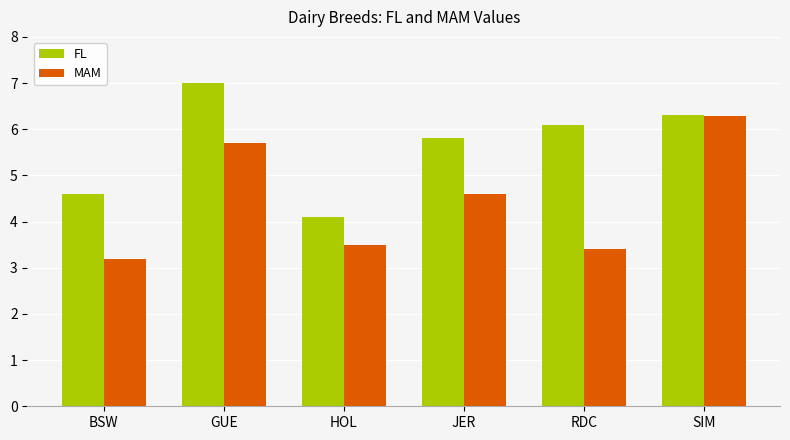

Which series has the largest total across all categories?

FL